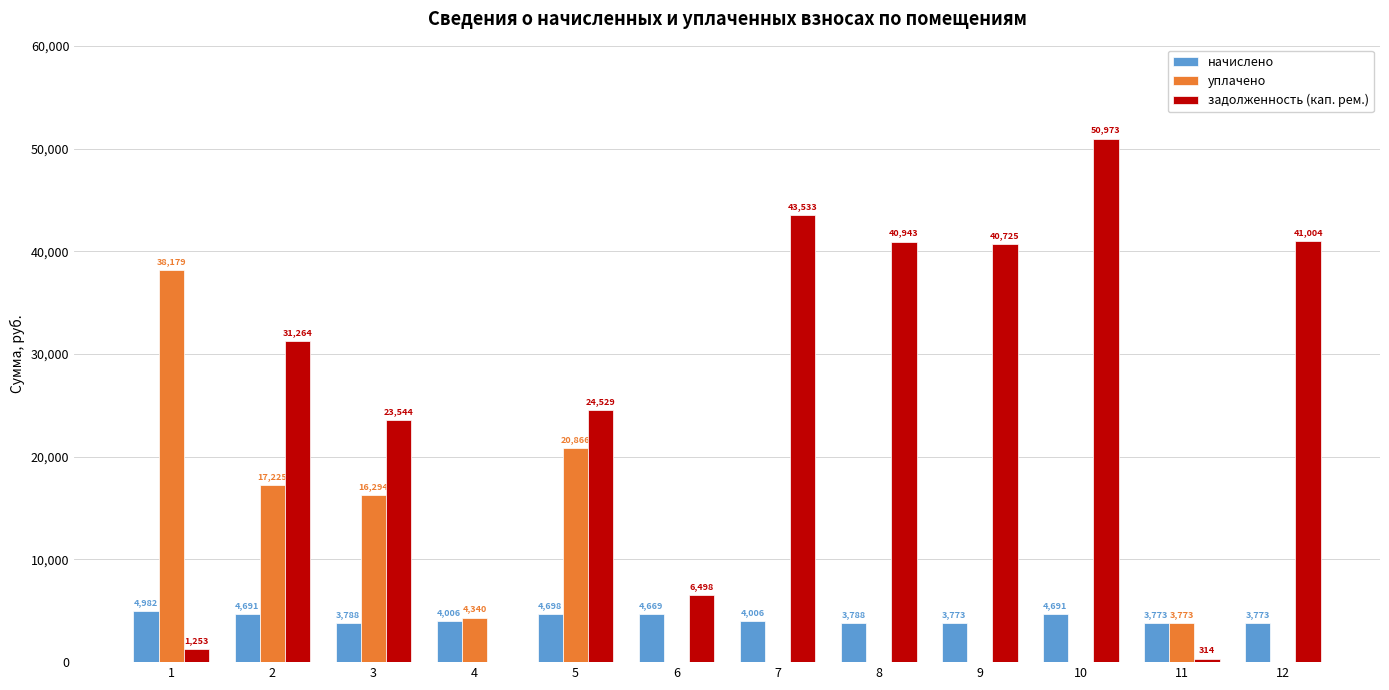

At which category is the sum across all series the highest?

10